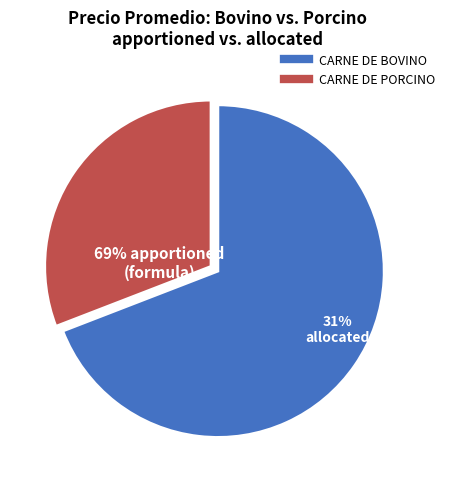

The POSTA DE PECHO slice represents 1% of the pie. True or false?

False